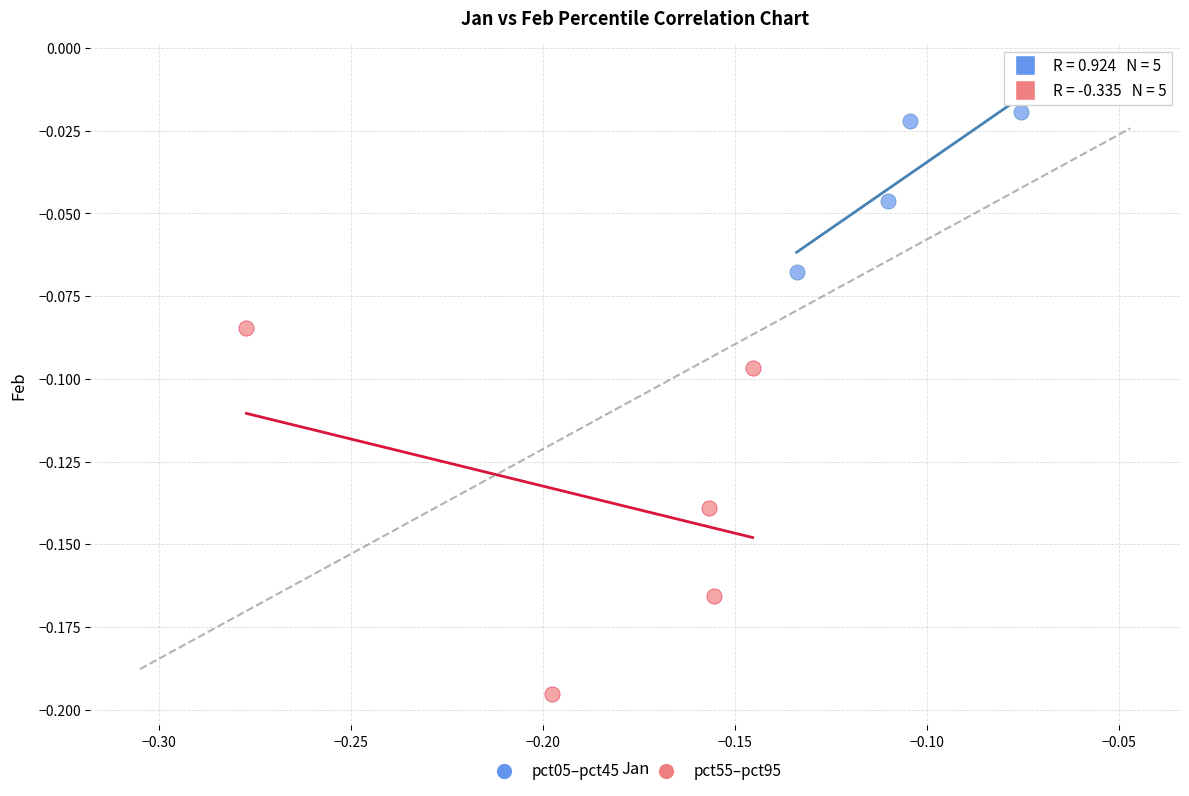

What are all the series names shown in the legend?

pct05–pct45, pct55–pct95